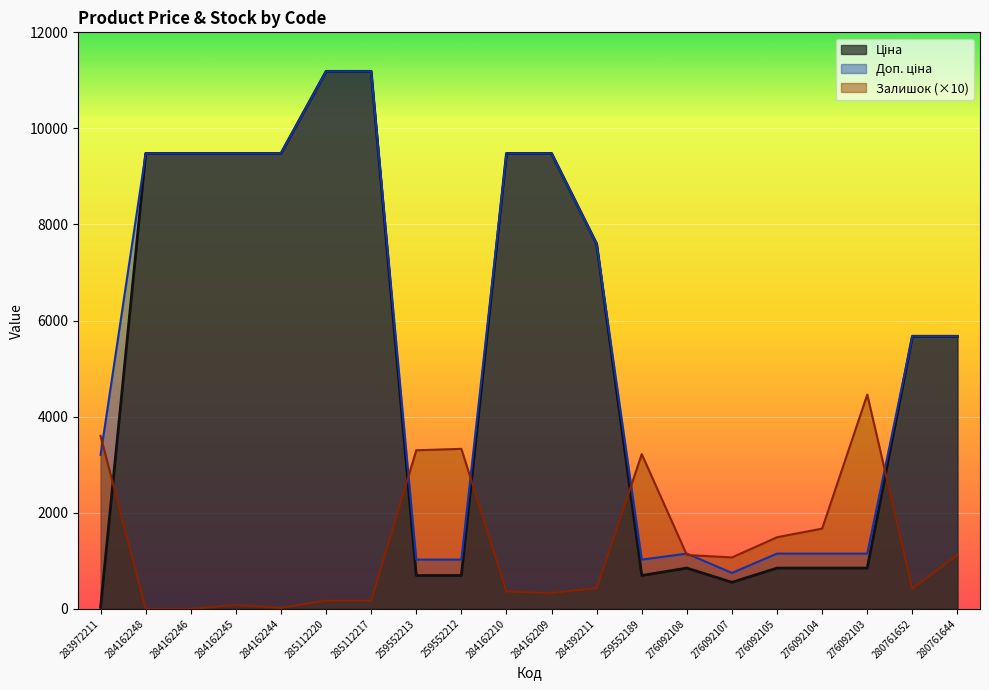

At which category is the sum across all series the highest?

285112220